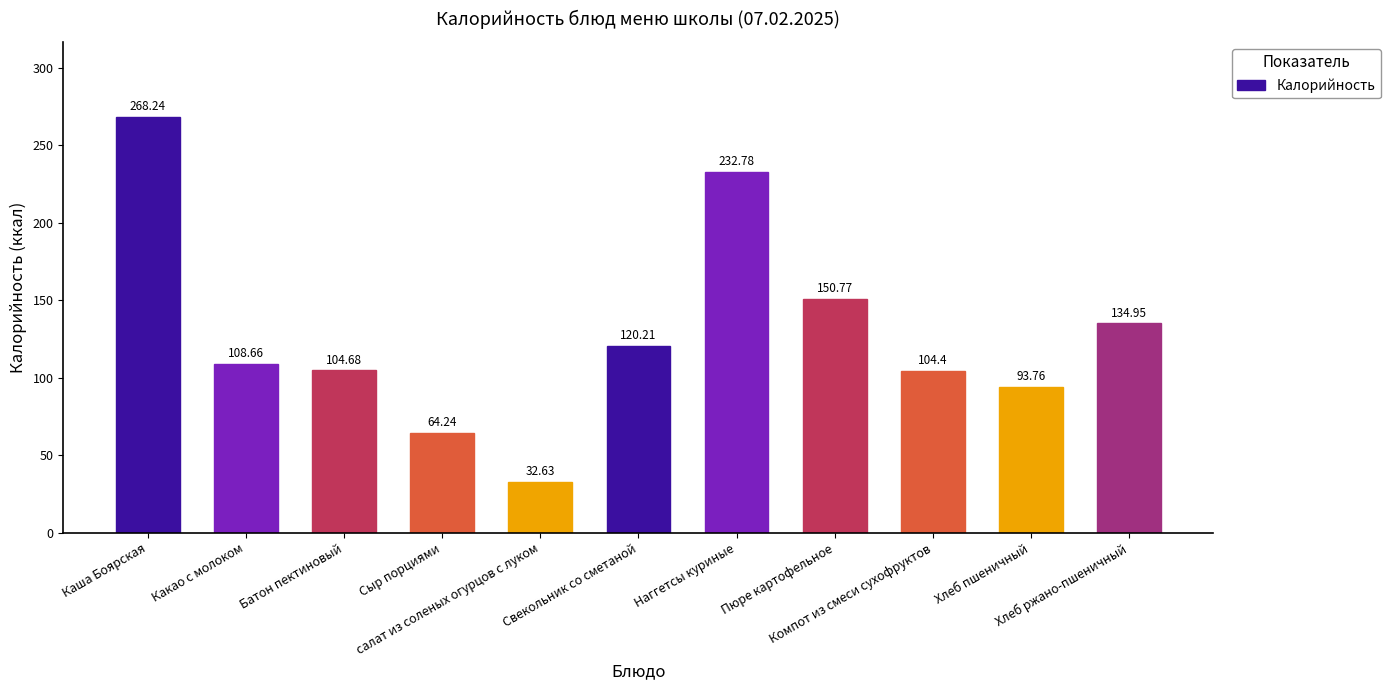

Which category has the lowest value across all series?

салат из соленых огурцов с луком